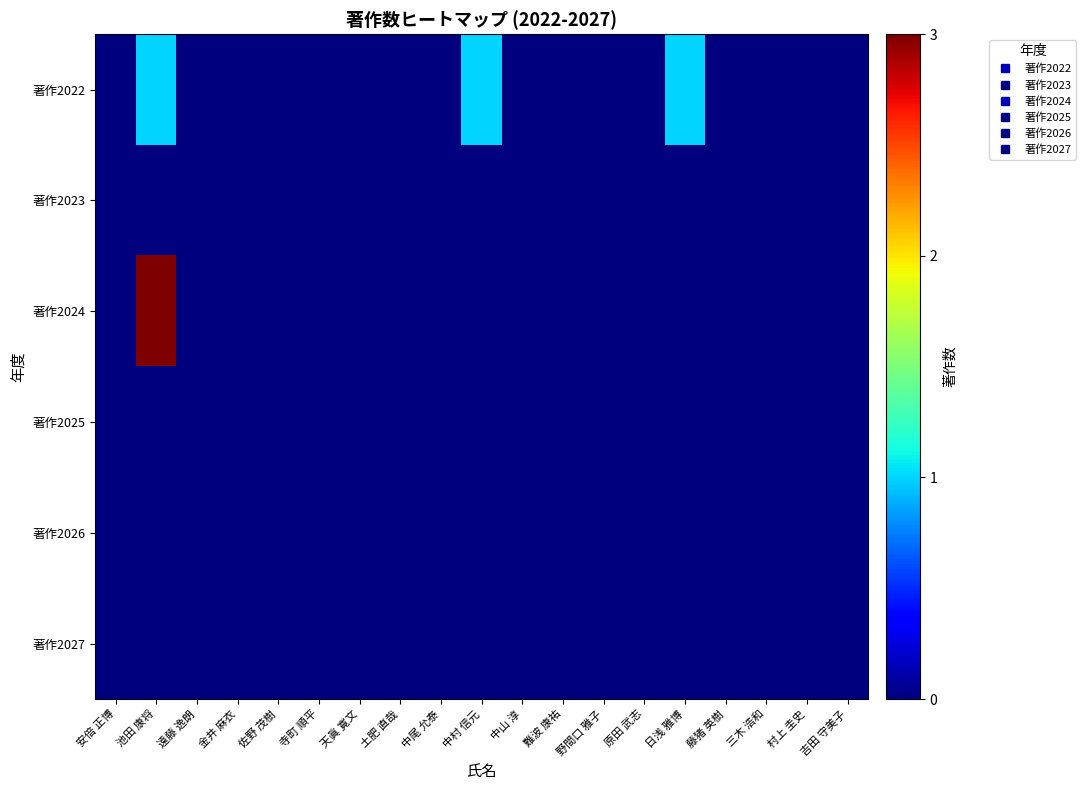

Reading left to right, transcribe all the data shown in this chart.

著作2022: 安倍 正博=0	池田 康将=1	遠藤 逸朗=0	金井 麻衣=0	佐野 茂樹=0	寺町 順平=0	天眞 寛文=0	土肥 直哉=0	中尾 允泰=0	中村 信元=1	中山 淳=0	難波 康祐=0	野間口 雅子=0	原田 武志=0	日浅 雅博=1	藤猪 英樹=0	三木 浩和=0	村上 圭史=0	吉田 守美子=0
著作2023: 安倍 正博=0	池田 康将=0	遠藤 逸朗=0	金井 麻衣=0	佐野 茂樹=0	寺町 順平=0	天眞 寛文=0	土肥 直哉=0	中尾 允泰=0	中村 信元=0	中山 淳=0	難波 康祐=0	野間口 雅子=0	原田 武志=0	日浅 雅博=0	藤猪 英樹=0	三木 浩和=0	村上 圭史=0	吉田 守美子=0
著作2024: 安倍 正博=0	池田 康将=3	遠藤 逸朗=0	金井 麻衣=0	佐野 茂樹=0	寺町 順平=0	天眞 寛文=0	土肥 直哉=0	中尾 允泰=0	中村 信元=0	中山 淳=0	難波 康祐=0	野間口 雅子=0	原田 武志=0	日浅 雅博=0	藤猪 英樹=0	三木 浩和=0	村上 圭史=0	吉田 守美子=0
著作2025: 安倍 正博=0	池田 康将=0	遠藤 逸朗=0	金井 麻衣=0	佐野 茂樹=0	寺町 順平=0	天眞 寛文=0	土肥 直哉=0	中尾 允泰=0	中村 信元=0	中山 淳=0	難波 康祐=0	野間口 雅子=0	原田 武志=0	日浅 雅博=0	藤猪 英樹=0	三木 浩和=0	村上 圭史=0	吉田 守美子=0
著作2026: 安倍 正博=0	池田 康将=0	遠藤 逸朗=0	金井 麻衣=0	佐野 茂樹=0	寺町 順平=0	天眞 寛文=0	土肥 直哉=0	中尾 允泰=0	中村 信元=0	中山 淳=0	難波 康祐=0	野間口 雅子=0	原田 武志=0	日浅 雅博=0	藤猪 英樹=0	三木 浩和=0	村上 圭史=0	吉田 守美子=0
著作2027: 安倍 正博=0	池田 康将=0	遠藤 逸朗=0	金井 麻衣=0	佐野 茂樹=0	寺町 順平=0	天眞 寛文=0	土肥 直哉=0	中尾 允泰=0	中村 信元=0	中山 淳=0	難波 康祐=0	野間口 雅子=0	原田 武志=0	日浅 雅博=0	藤猪 英樹=0	三木 浩和=0	村上 圭史=0	吉田 守美子=0